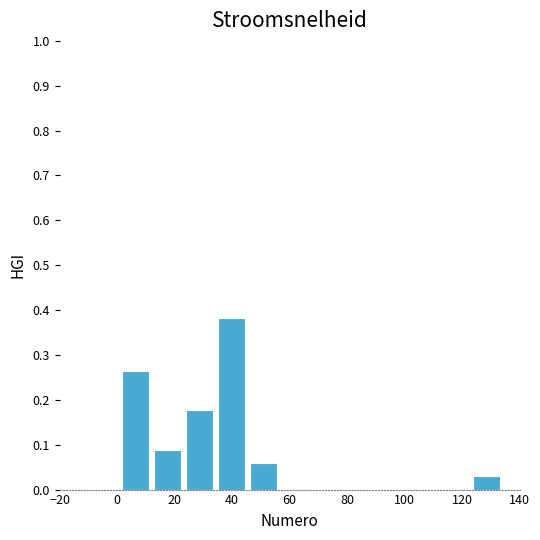

Reading left to right, transcribe this chart: for each bar, give the range it covers on the x-axis and its height. Neither the bar edges nor the heights are printed on the chart, so give them approximately, as read against the axes.

2 to 12: 0.26
12 to 24: 0.09
24 to 34: 0.18
34 to 46: 0.38
46 to 56: 0.06
56 to 68: 0
68 to 78: 0
78 to 90: 0
90 to 100: 0
100 to 112: 0
112 to 122: 0
122 to 134: 0.03